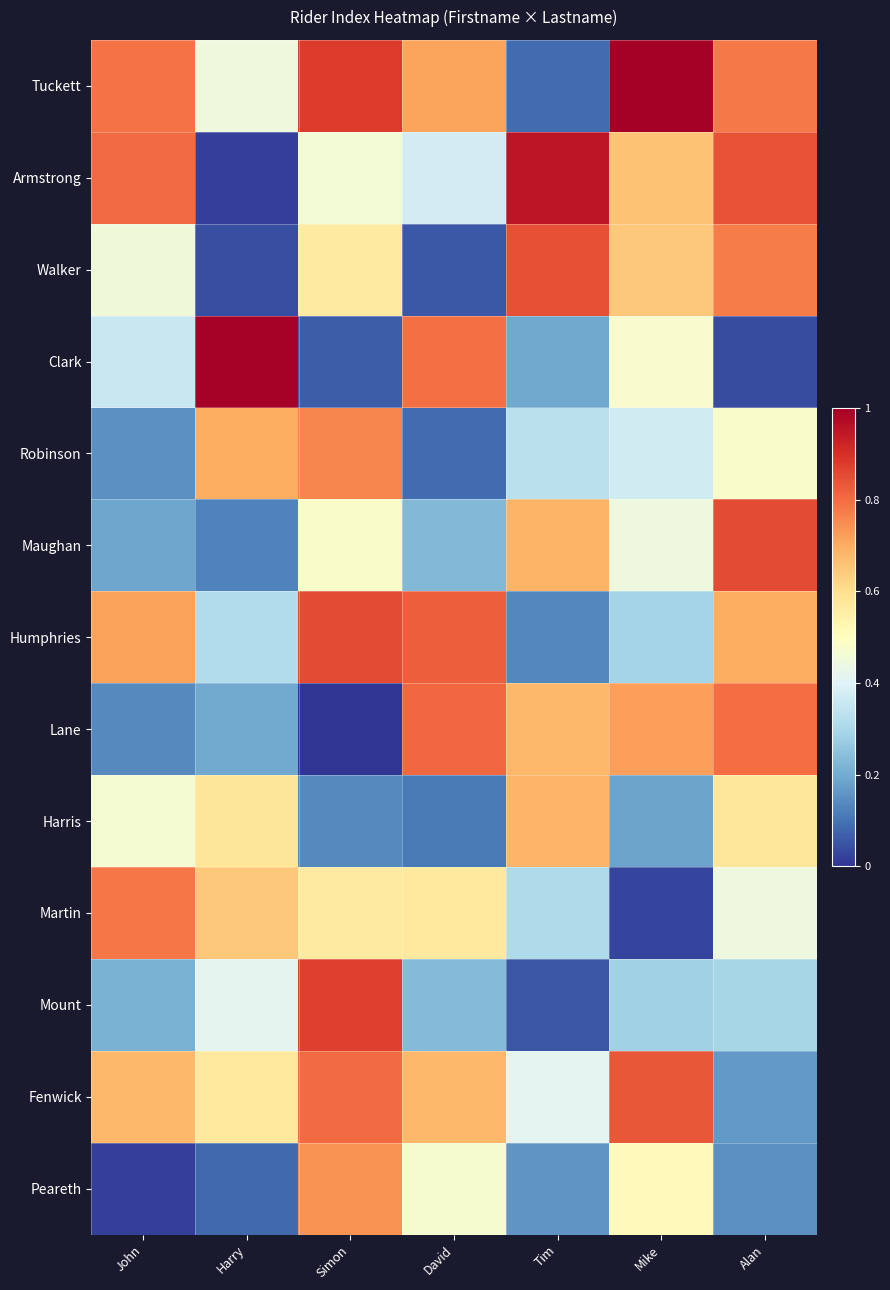

Reading left to right, extract all data points from this chart.

Tuckett: John=0.8	Harry=0.4	Simon=0.9	David=0.7	Tim=0.1	Mike=1.0	Alan=0.8
Armstrong: John=0.8	Harry=0.0	Simon=0.5	David=0.4	Tim=0.9	Mike=0.7	Alan=0.8
Walker: John=0.5	Harry=0.0	Simon=0.6	David=0.1	Tim=0.8	Mike=0.6	Alan=0.8
Clark: John=0.4	Harry=1.0	Simon=0.1	David=0.8	Tim=0.2	Mike=0.5	Alan=0.0
Robinson: John=0.2	Harry=0.7	Simon=0.8	David=0.1	Tim=0.3	Mike=0.4	Alan=0.5
Maughan: John=0.2	Harry=0.1	Simon=0.5	David=0.2	Tim=0.7	Mike=0.4	Alan=0.9
Humphries: John=0.7	Harry=0.3	Simon=0.9	David=0.8	Tim=0.1	Mike=0.3	Alan=0.7
Lane: John=0.1	Harry=0.2	Simon=0.0	David=0.8	Tim=0.7	Mike=0.7	Alan=0.8
Harris: John=0.5	Harry=0.6	Simon=0.1	David=0.1	Tim=0.7	Mike=0.2	Alan=0.6
Martin: John=0.8	Harry=0.6	Simon=0.6	David=0.6	Tim=0.3	Mike=0.0	Alan=0.4
Mount: John=0.2	Harry=0.4	Simon=0.9	David=0.2	Tim=0.1	Mike=0.3	Alan=0.3
Fenwick: John=0.7	Harry=0.6	Simon=0.8	David=0.7	Tim=0.4	Mike=0.8	Alan=0.2
Peareth: John=0.0	Harry=0.1	Simon=0.7	David=0.5	Tim=0.2	Mike=0.5	Alan=0.1